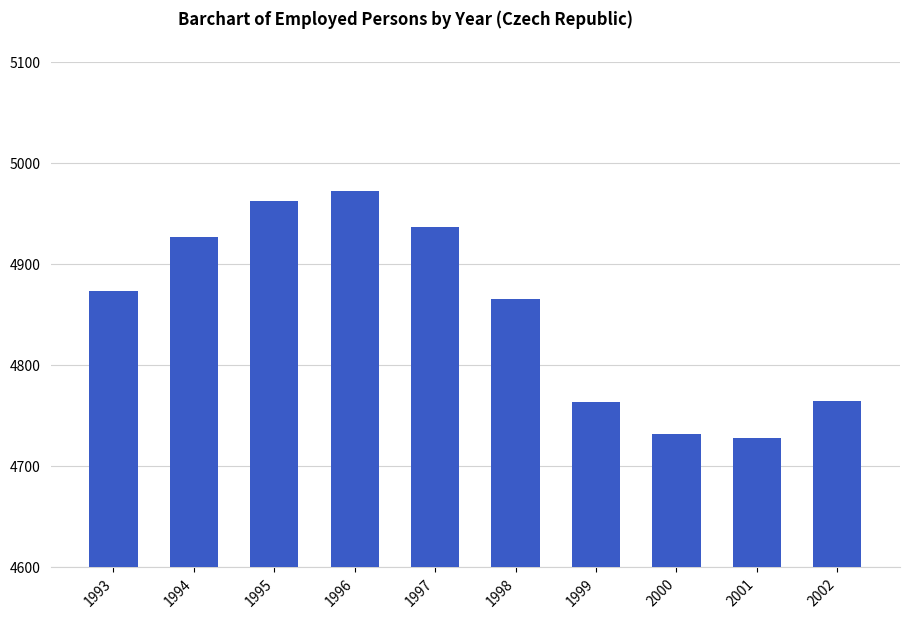

What is the change in value from 1995 to 2000?

-231.0